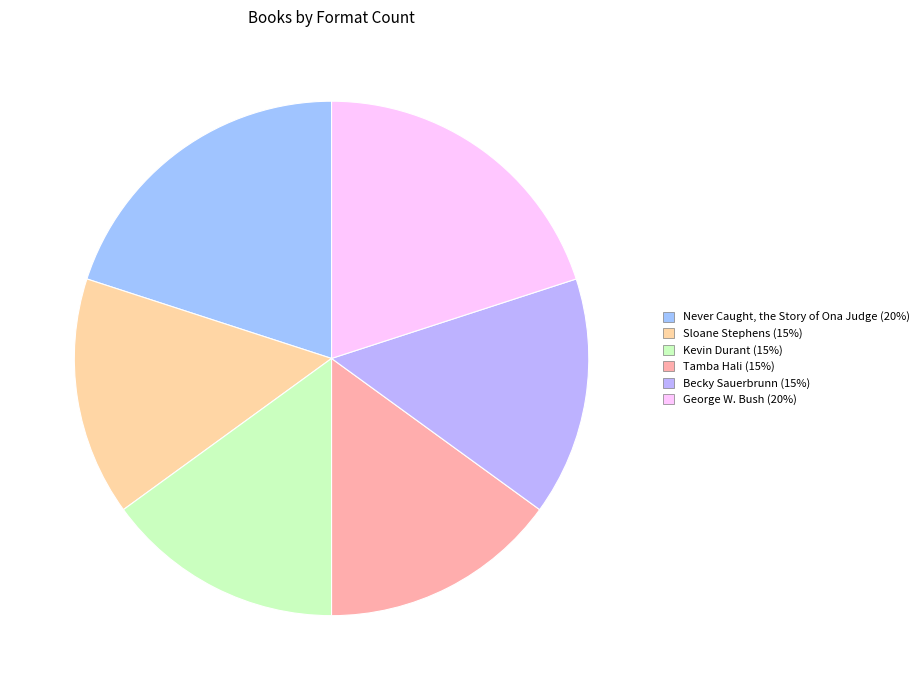

Which has a higher value, Kevin Durant or Sloane Stephens?

Kevin Durant